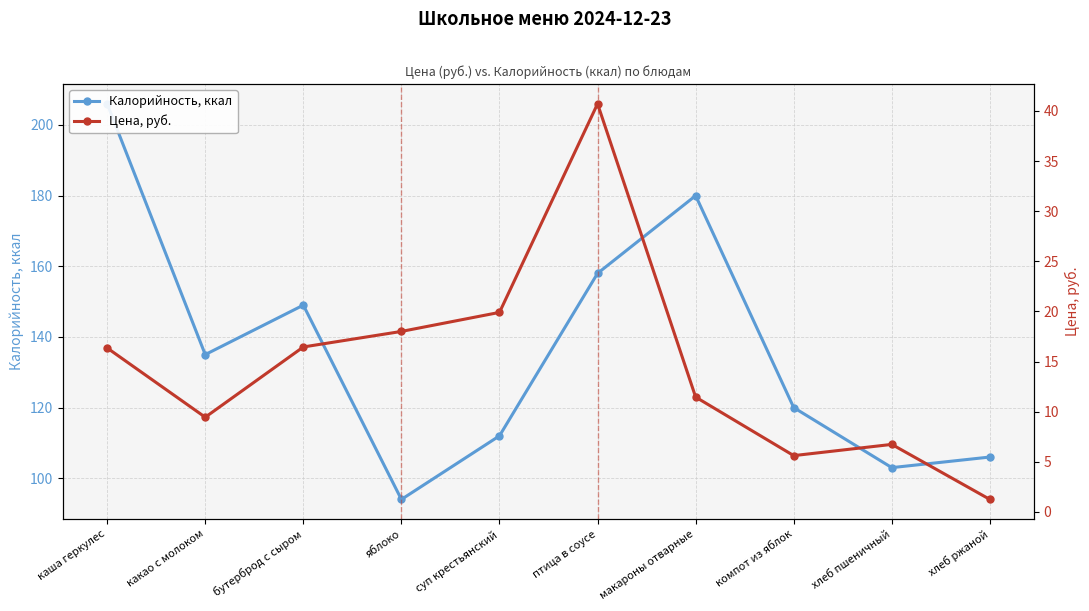

True or false: Калорийность, ккал and Цена, руб. intersect in this chart.

False